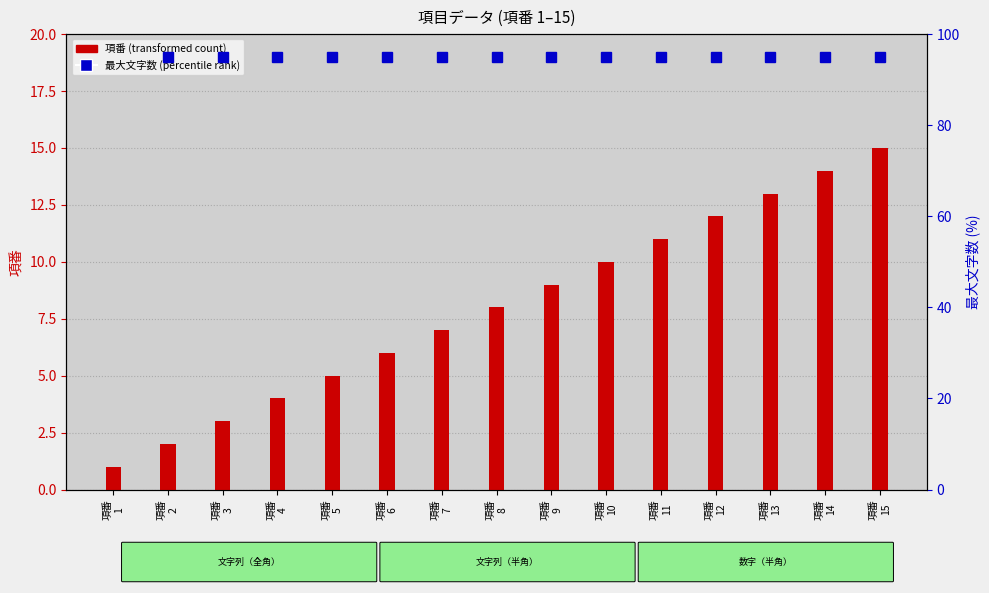

Between 項番
9 and 項番
12, which series saw the biggest shift?

項番